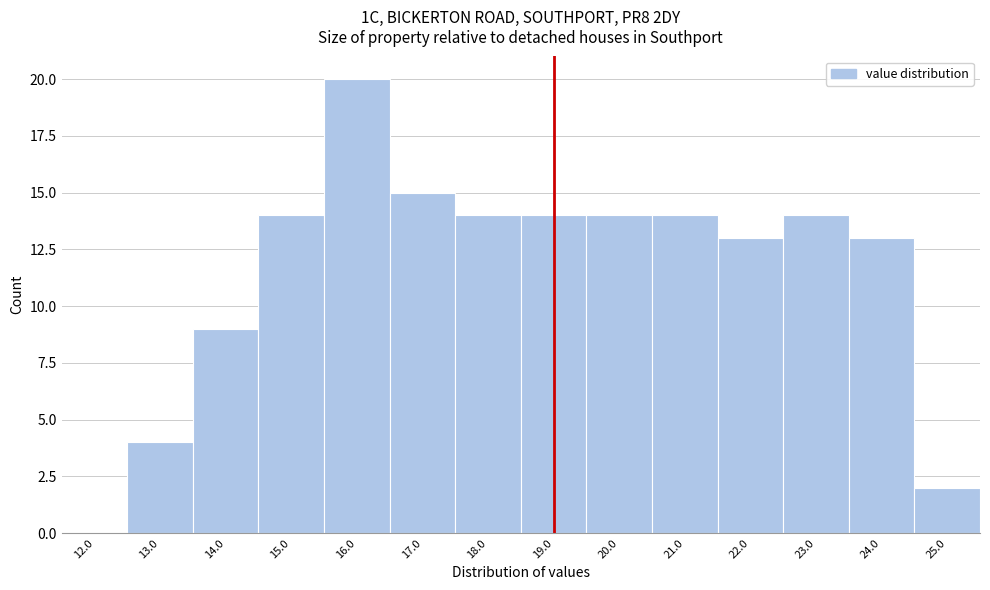

Reading right to left, list all the values displayed in this chart.

25.0=2	24.0=13	23.0=14	22.0=13	21.0=14	20.0=14	19.0=14	18.0=14	17.0=15	16.0=20	15.0=14	14.0=9	13.0=4	12.0=0